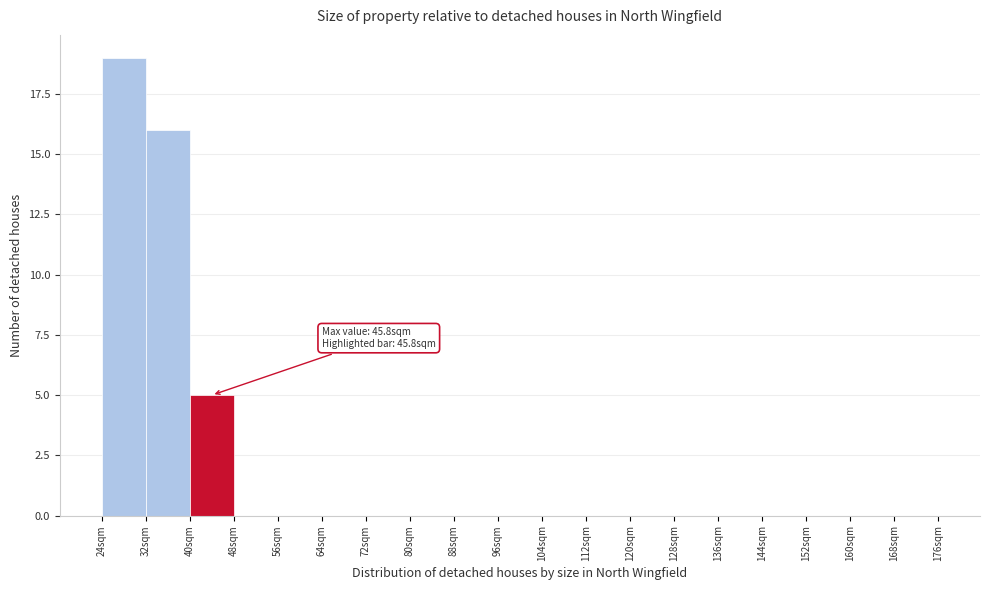

Which range on the x-axis has the tallest bar?

24 to 32